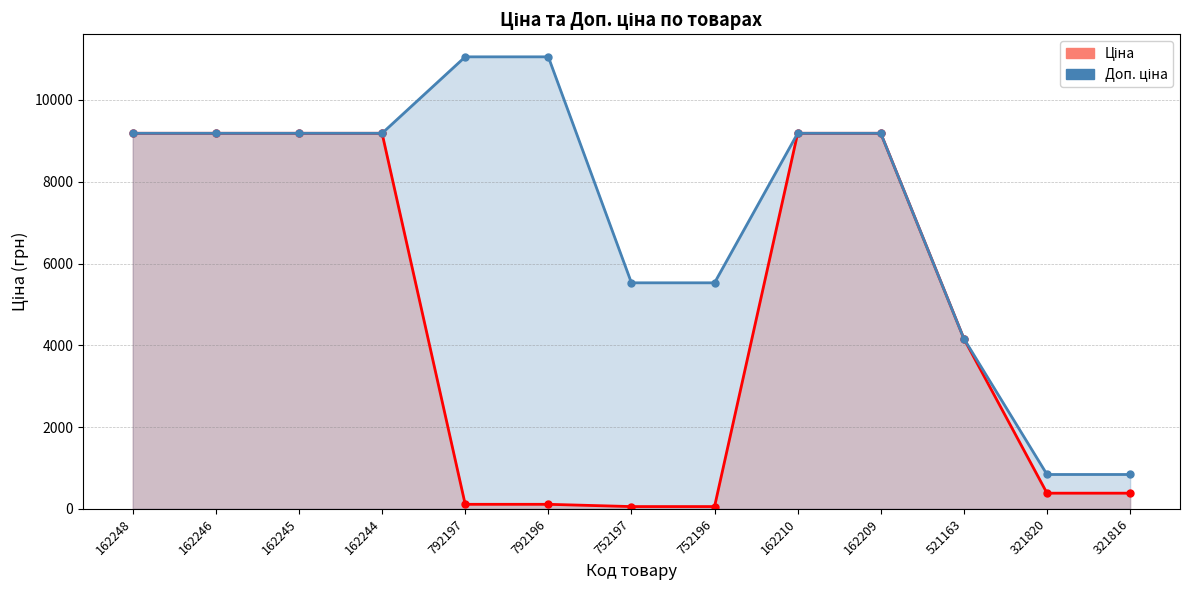

True or false: Ціна has a value of 4161.8 at 521163.

True